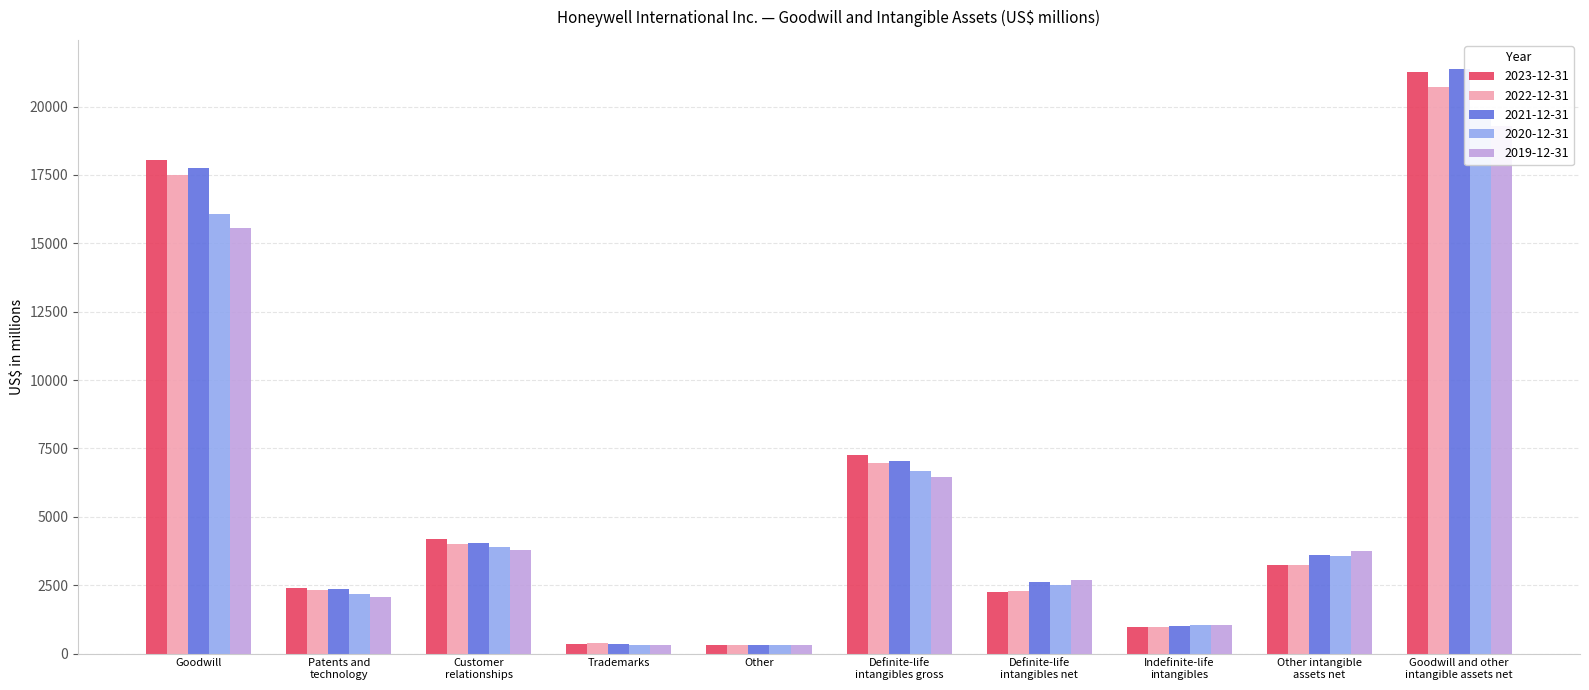

Where does the 2023-12-31 series first go above 3231?

Goodwill